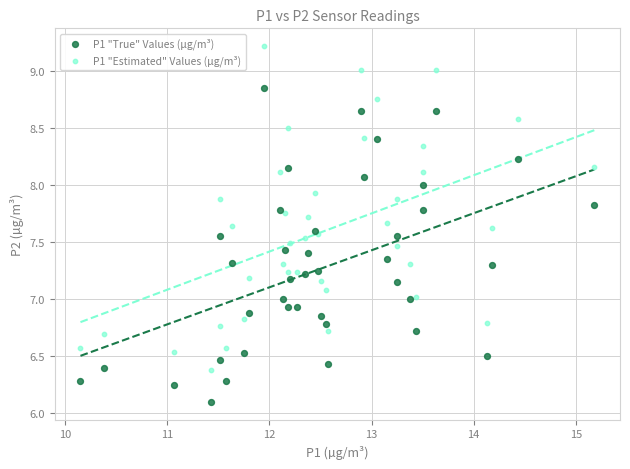

Which series has the widest spread of Y values?

P1 "Estimated" Values (µg/m³)